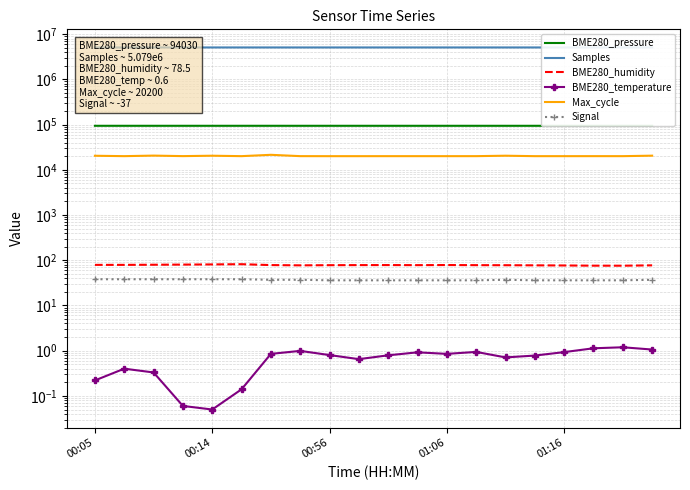

What are all the series names shown in the legend?

BME280_pressure, Samples, BME280_humidity, BME280_temperature, Max_cycle, Signal